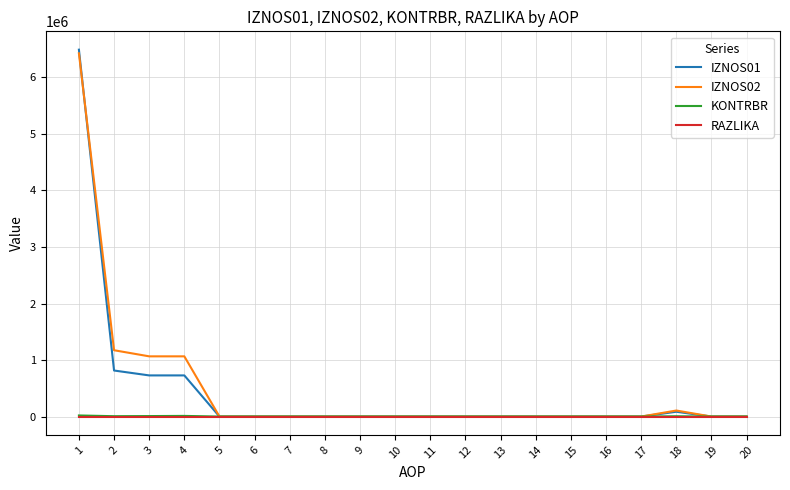

What is the difference between the maximum and minimum values in the IZNOS01 series?

6491420.0